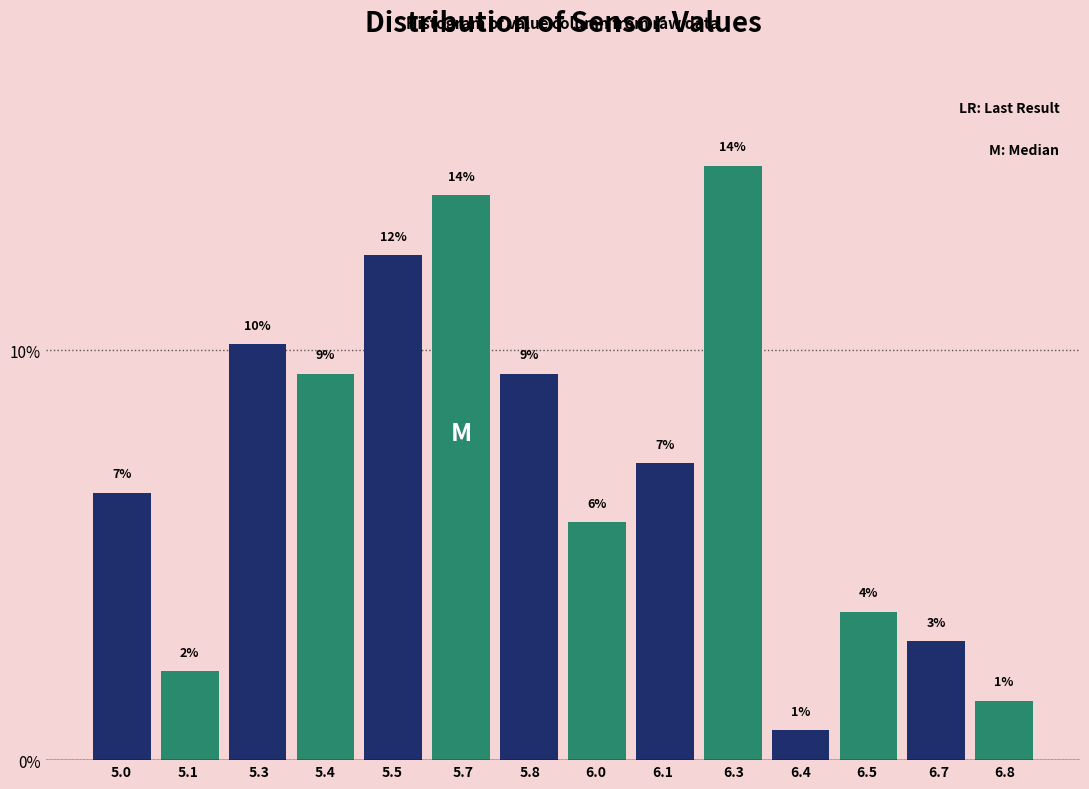

Are the bars horizontal?

No